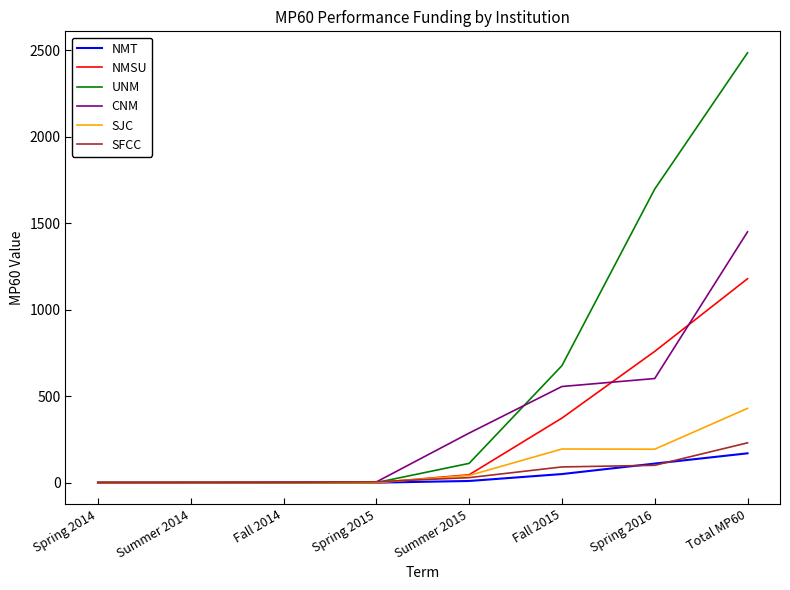

Which series has the widest spread of values?

UNM